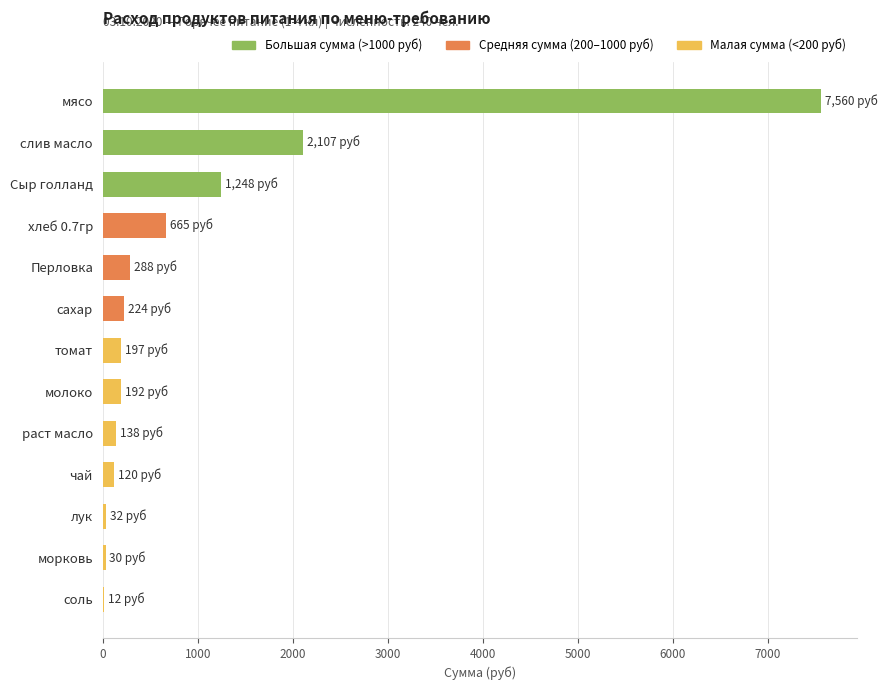

How many distinct data groups are displayed?

1